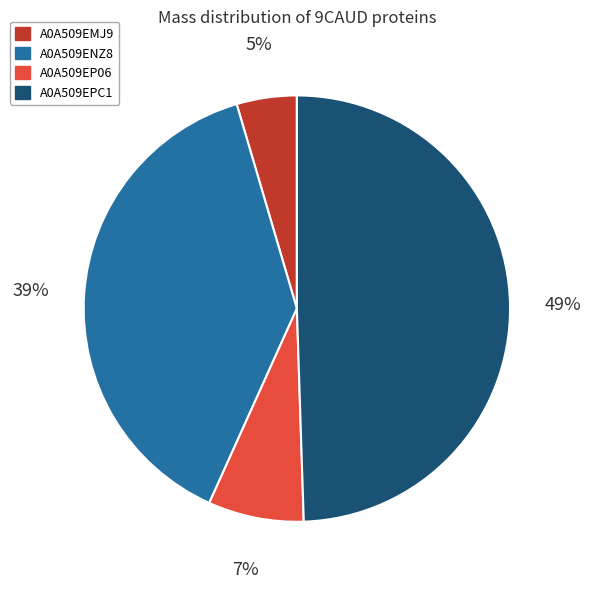

Is there a majority slice in this chart?

No